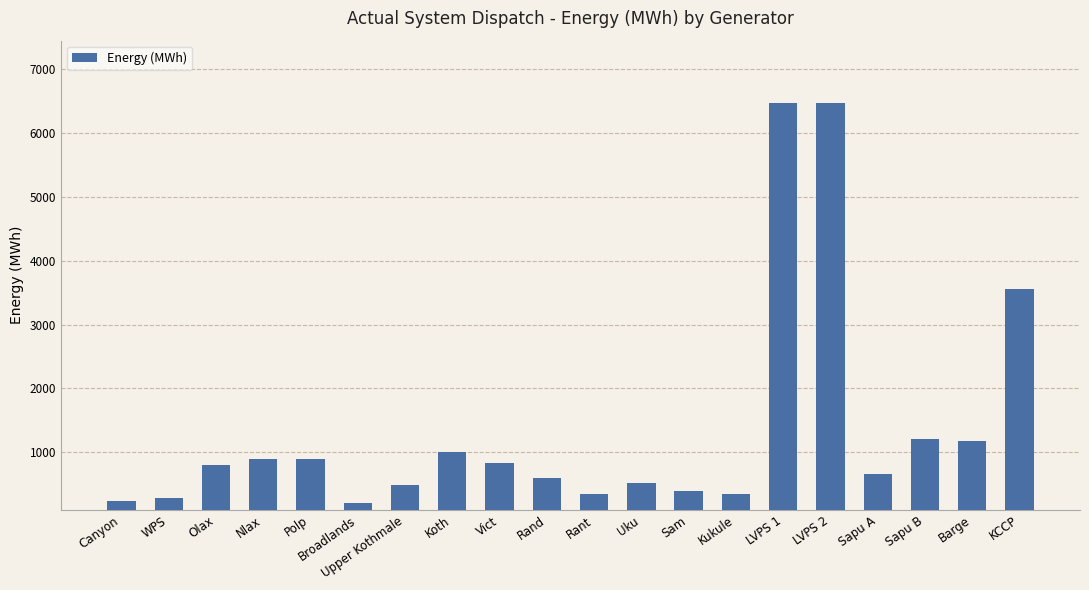

What is the smallest value displayed?

202.0